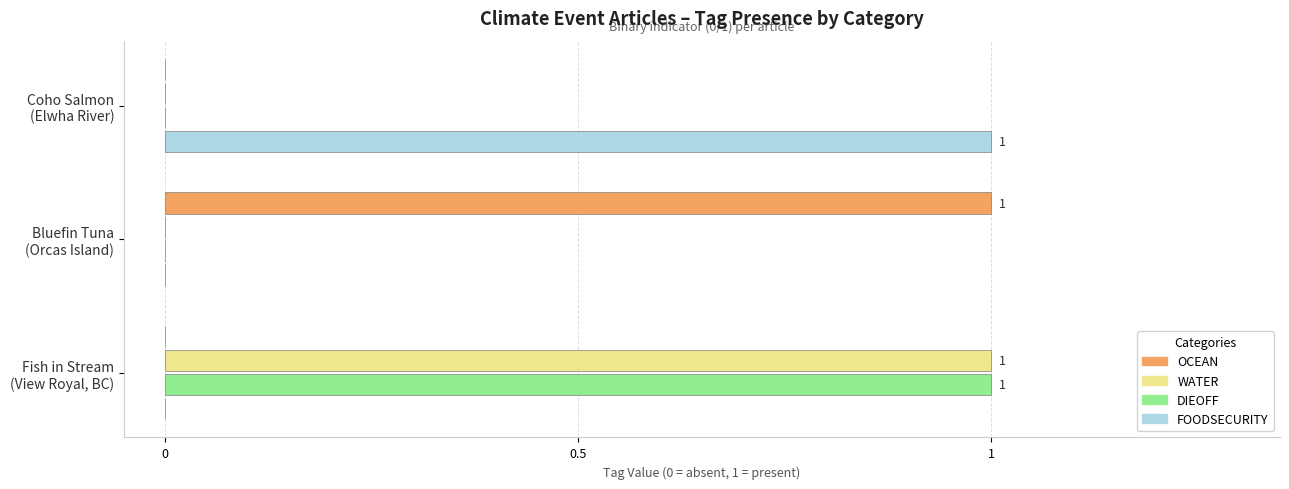

What are all the series names shown in the legend?

OCEAN, WATER, DIEOFF, FOODSECURITY